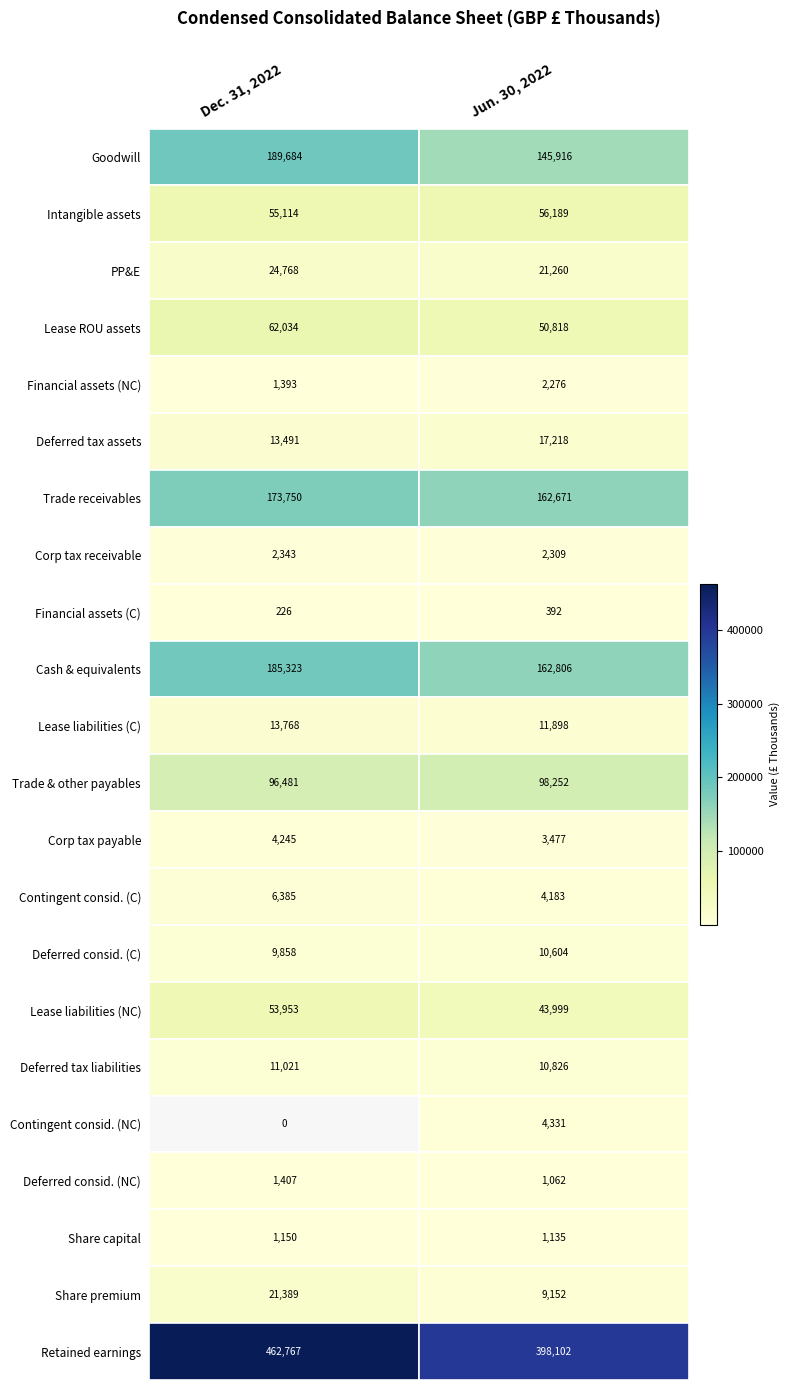

Which series changed the most between Dec. 31, 2022 and Jun. 30, 2022?

Retained earnings